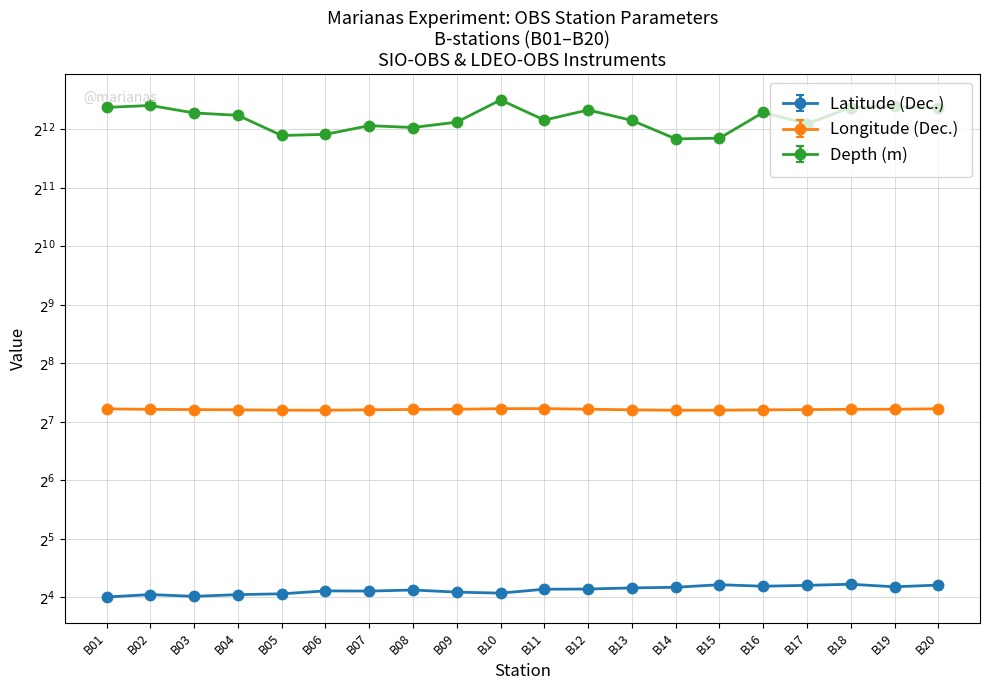

In Longitude (Dec.), how many points are lower than both neighbors (excluding endpoints)?

2